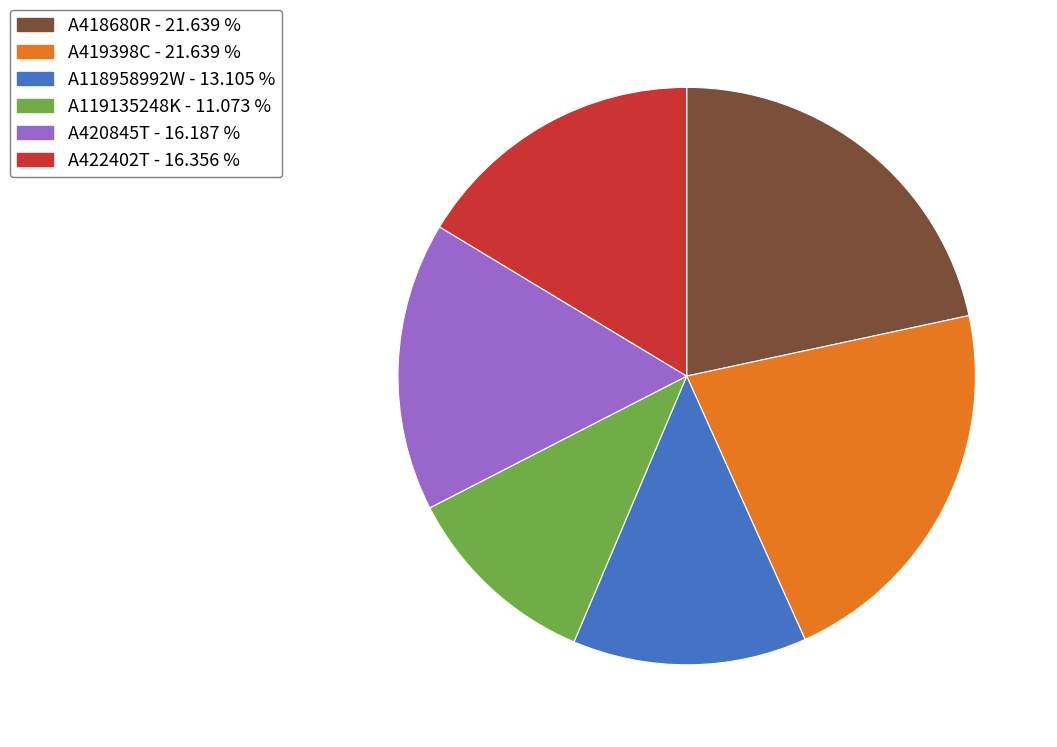

Does any single category account for the majority?

No